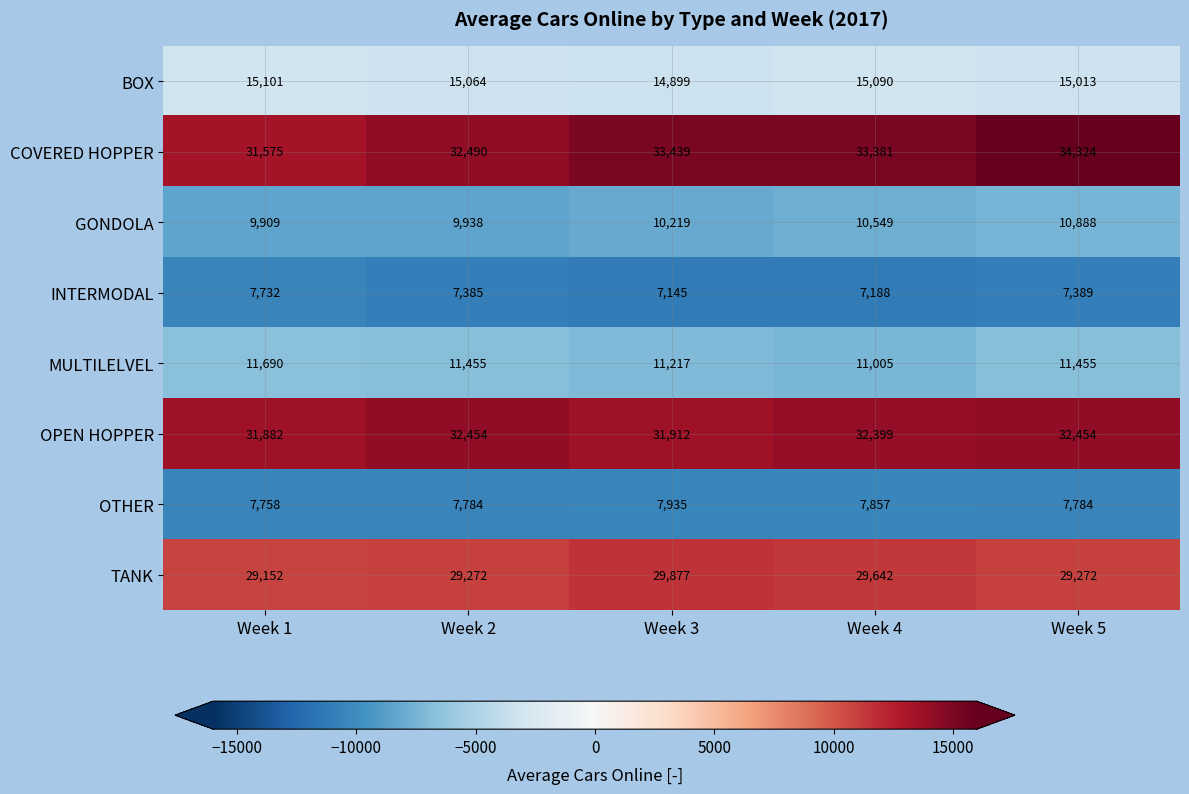

At how many categories does at least one series exceed 11880?

5